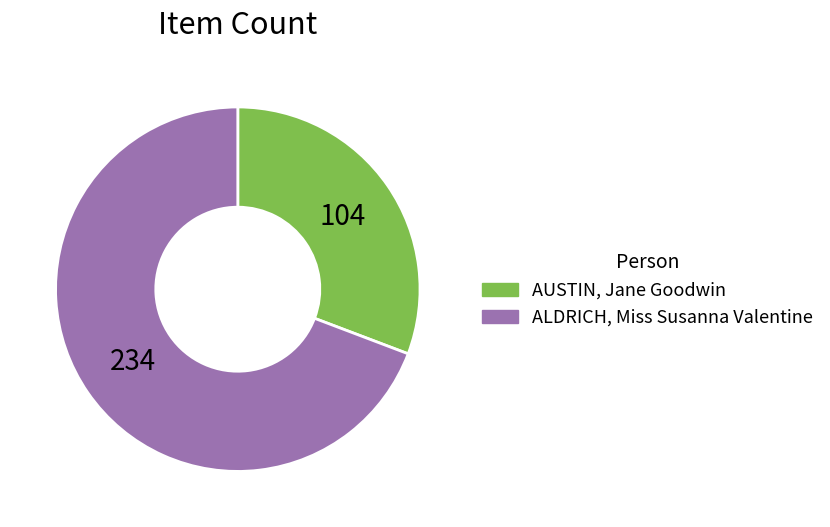

Is AUSTIN, Jane Goodwin the majority of the pie?

No